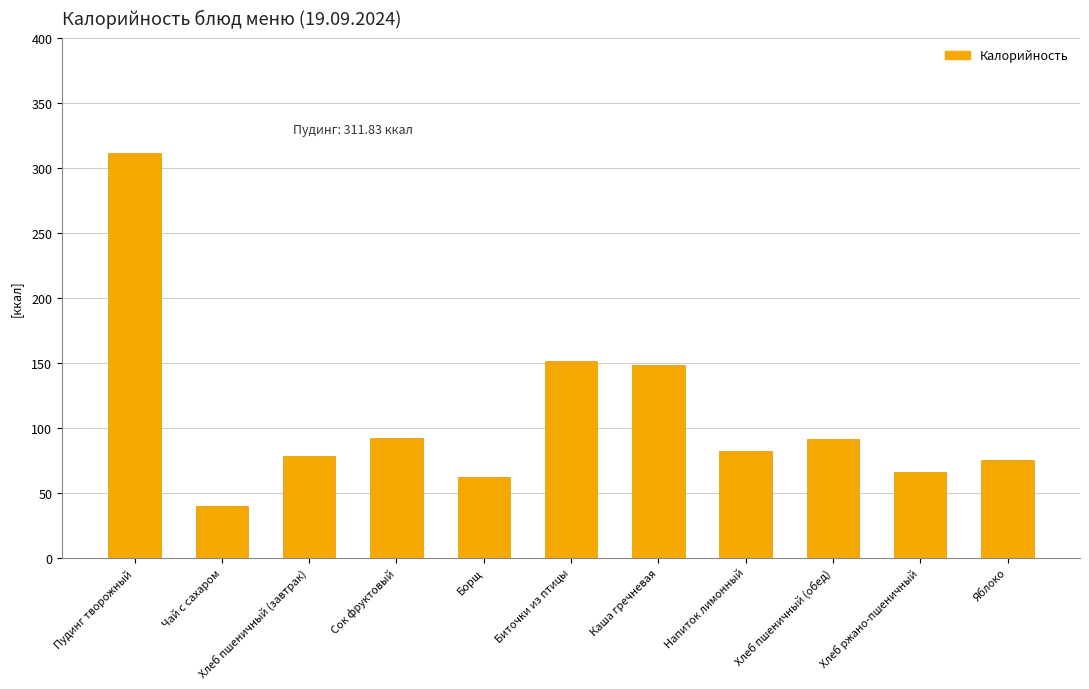

What is the label of the 9th bar from the right?

Хлеб пшеничный (завтрак)